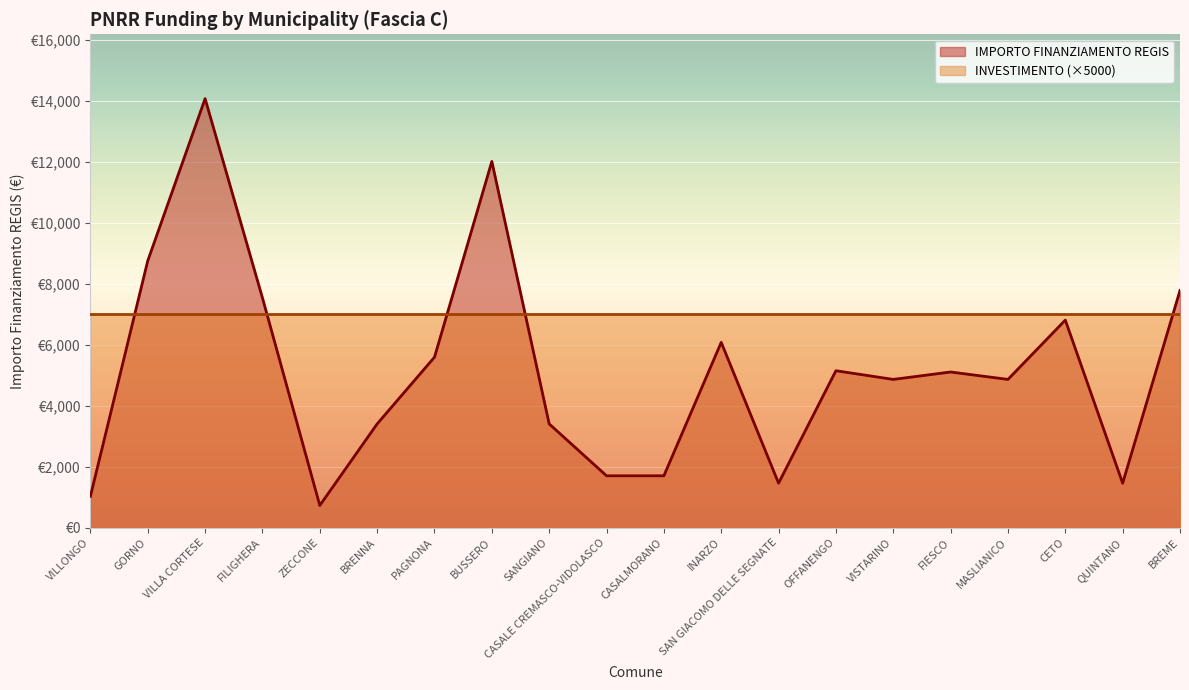

What are all the series names shown in the legend?

IMPORTO FINANZIAMENTO REGIS, INVESTIMENTO (×5000)